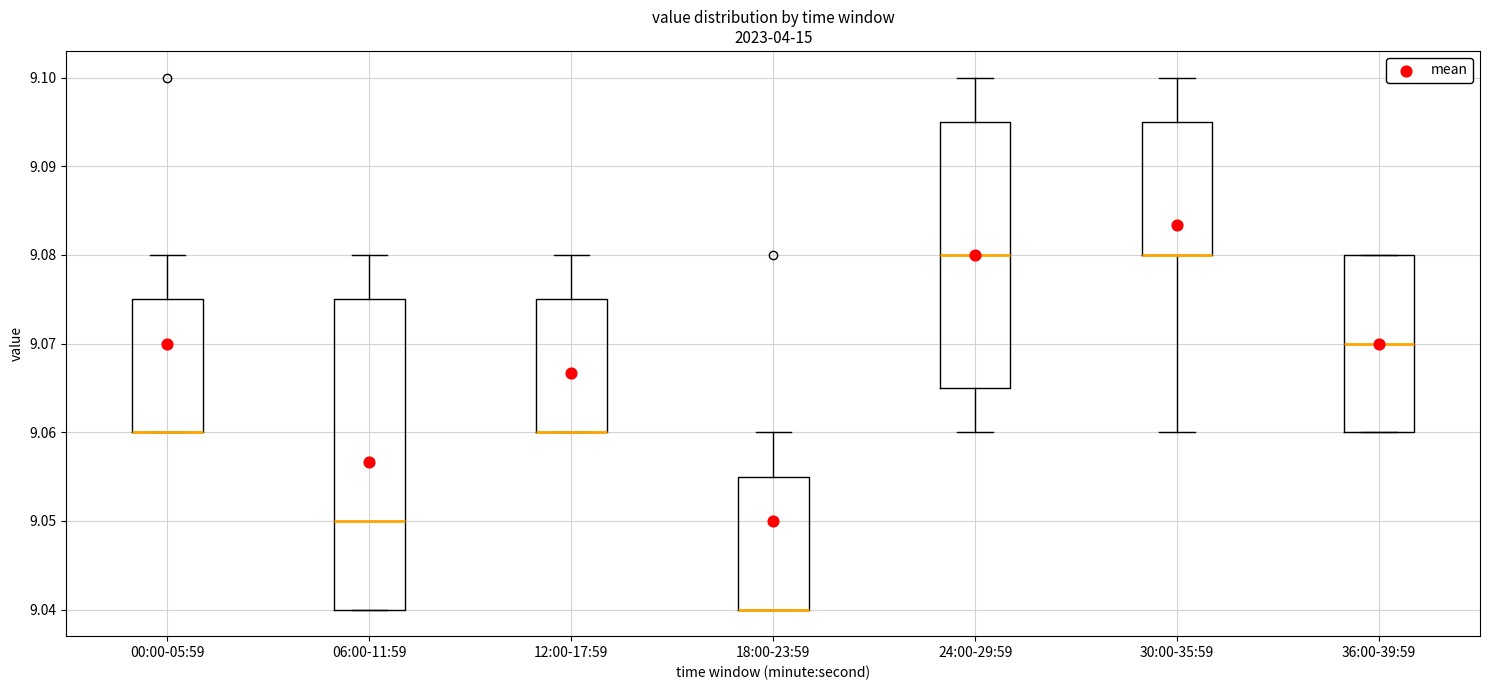

Reading left to right, read every box against the y-axis: the position of its median line, the range the box covers, and the ends of its whiskers. The values are not printed on the chart, so give them approximately, as read against the axis.

00:00-05:59: median 9.060 (drawn on the box's lower edge), box 9.060 to 9.075, whiskers 9.060 to 9.080
06:00-11:59: median 9.050, box 9.040 to 9.075, whiskers 9.040 to 9.080
12:00-17:59: median 9.060 (drawn on the box's lower edge), box 9.060 to 9.075, whiskers 9.060 to 9.080
18:00-23:59: median 9.040 (drawn on the box's lower edge), box 9.040 to 9.055, whiskers 9.040 to 9.060
24:00-29:59: median 9.080, box 9.065 to 9.095, whiskers 9.060 to 9.100
30:00-35:59: median 9.080 (drawn on the box's lower edge), box 9.080 to 9.095, whiskers 9.060 to 9.100
36:00-39:59: median 9.070, box 9.060 to 9.080, whiskers 9.060 to 9.080